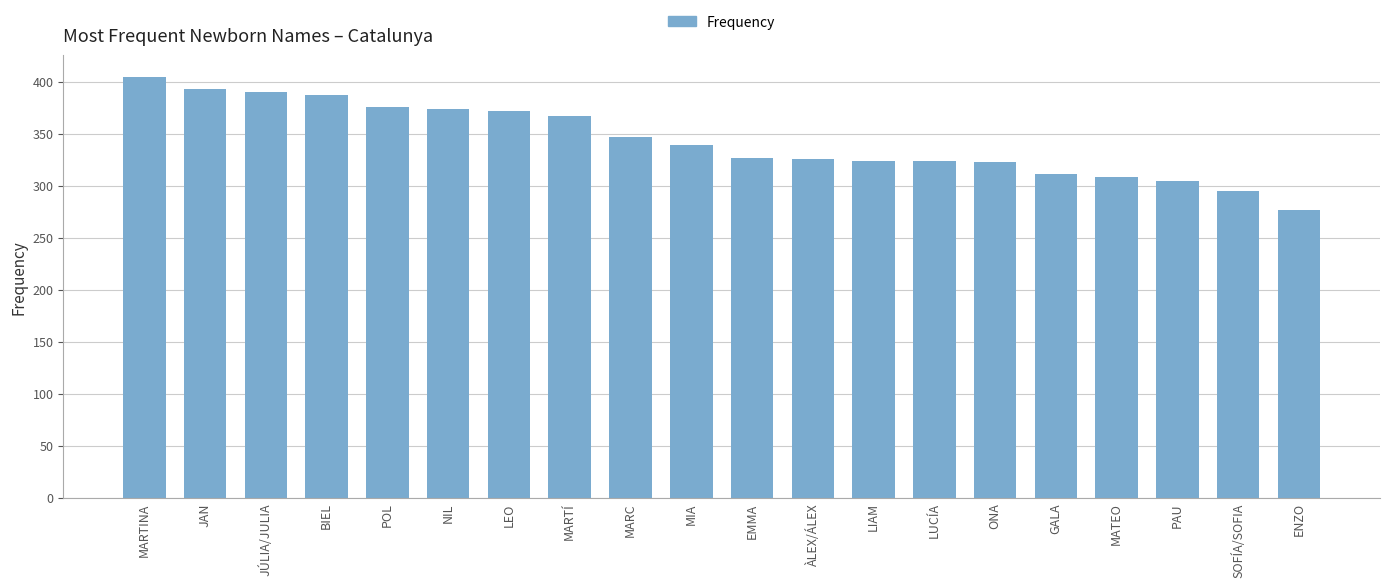

What is the change in value from NIL to ÀLEX/ÁLEX?

-48